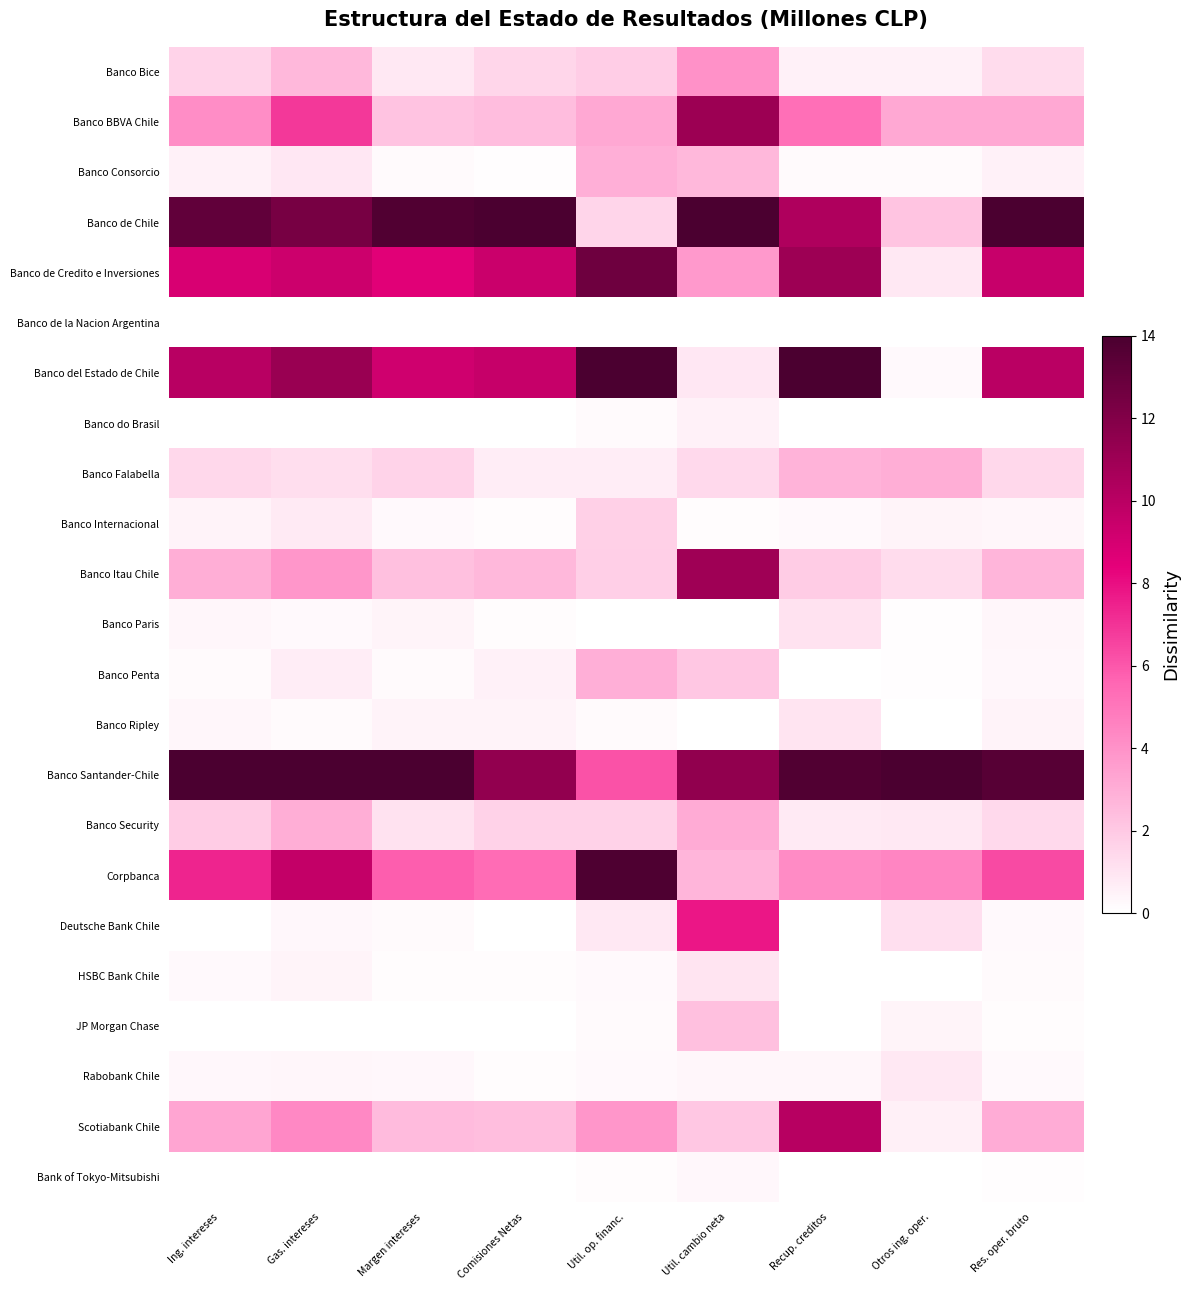

Which has a higher value, Comisiones Netas or Ing. intereses?

Ing. intereses